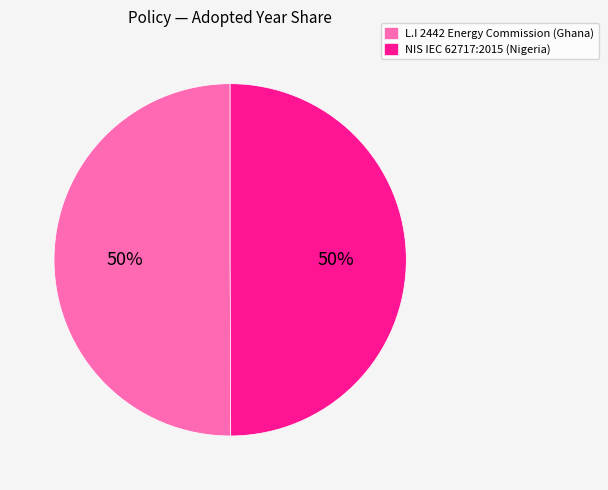

To the nearest percent, what percentage of the pie is NIS IEC 62717:2015 (Nigeria)?

50%